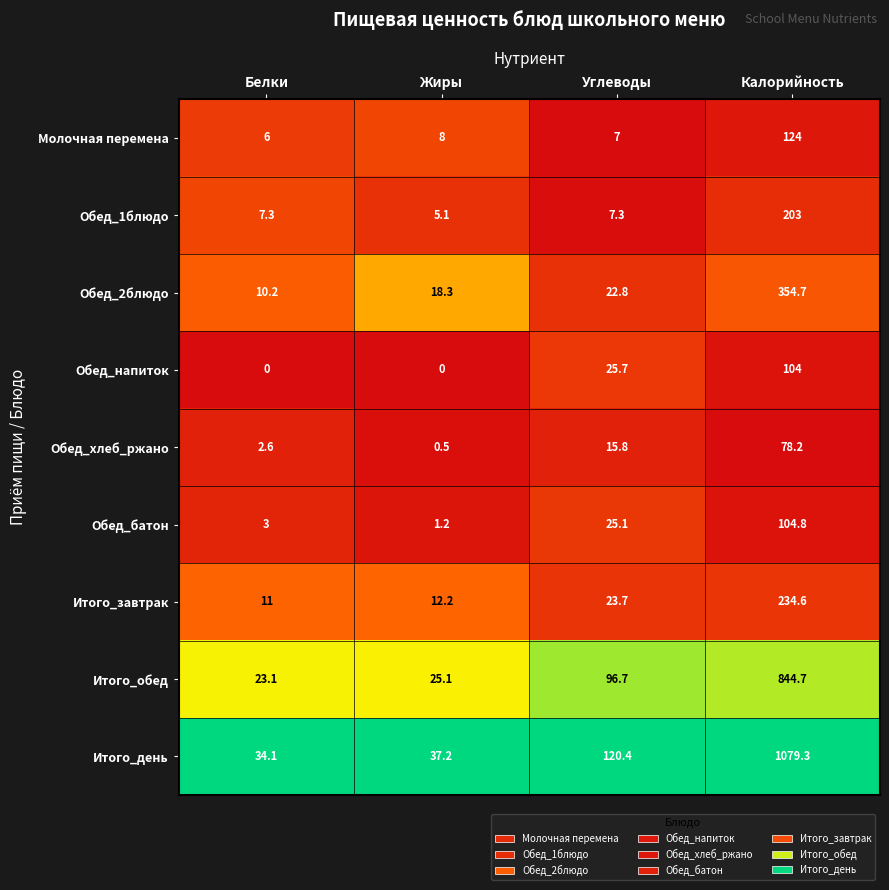

At which category is the sum across all series the highest?

Калорийность